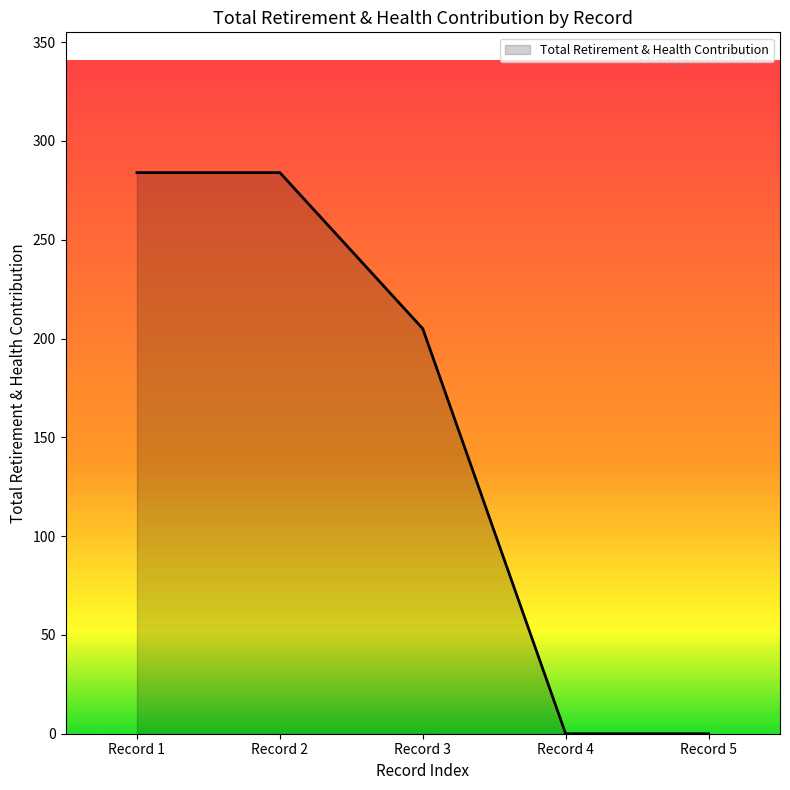

What is the sum of all values?

773